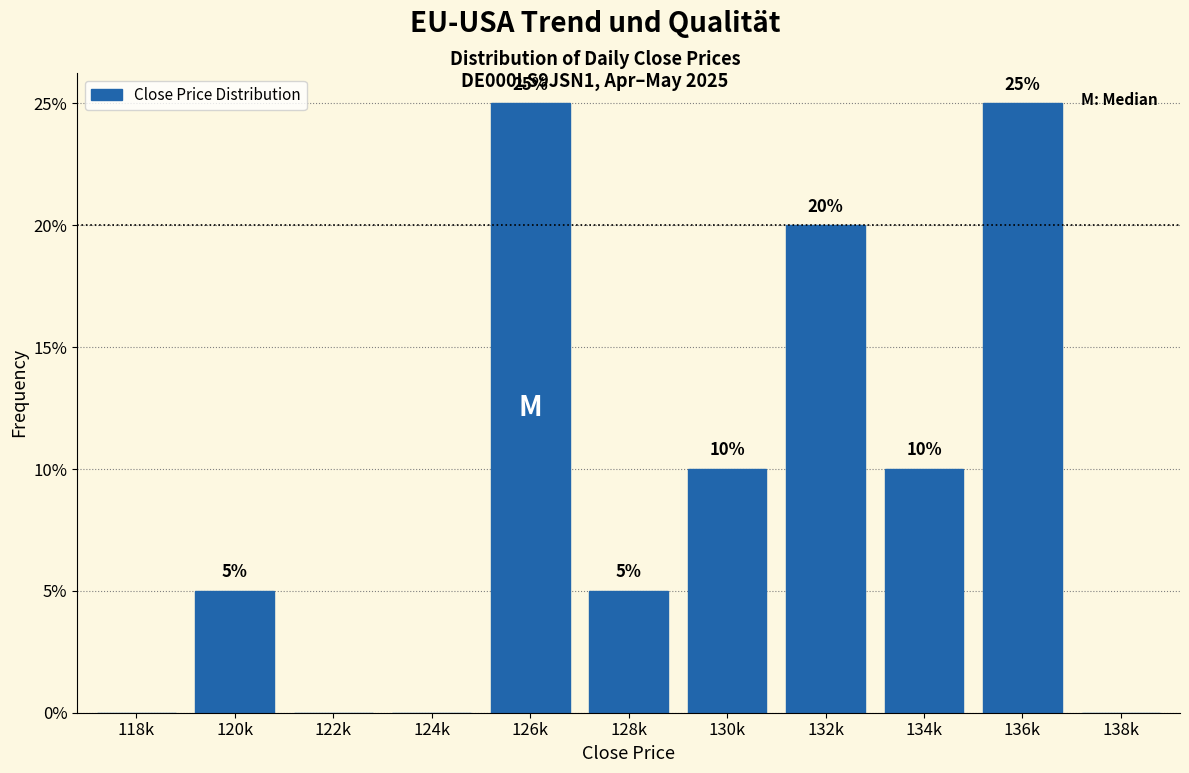

Reading left to right, list all the values displayed in this chart.

118k=0	120k=5	122k=0	124k=0	126k=25	128k=5	130k=10	132k=20	134k=10	136k=25	138k=0